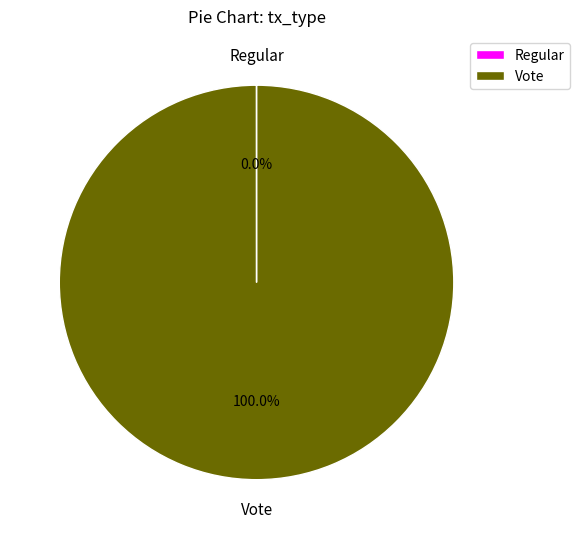

Is there any slice that represents more than half of the pie?

Yes